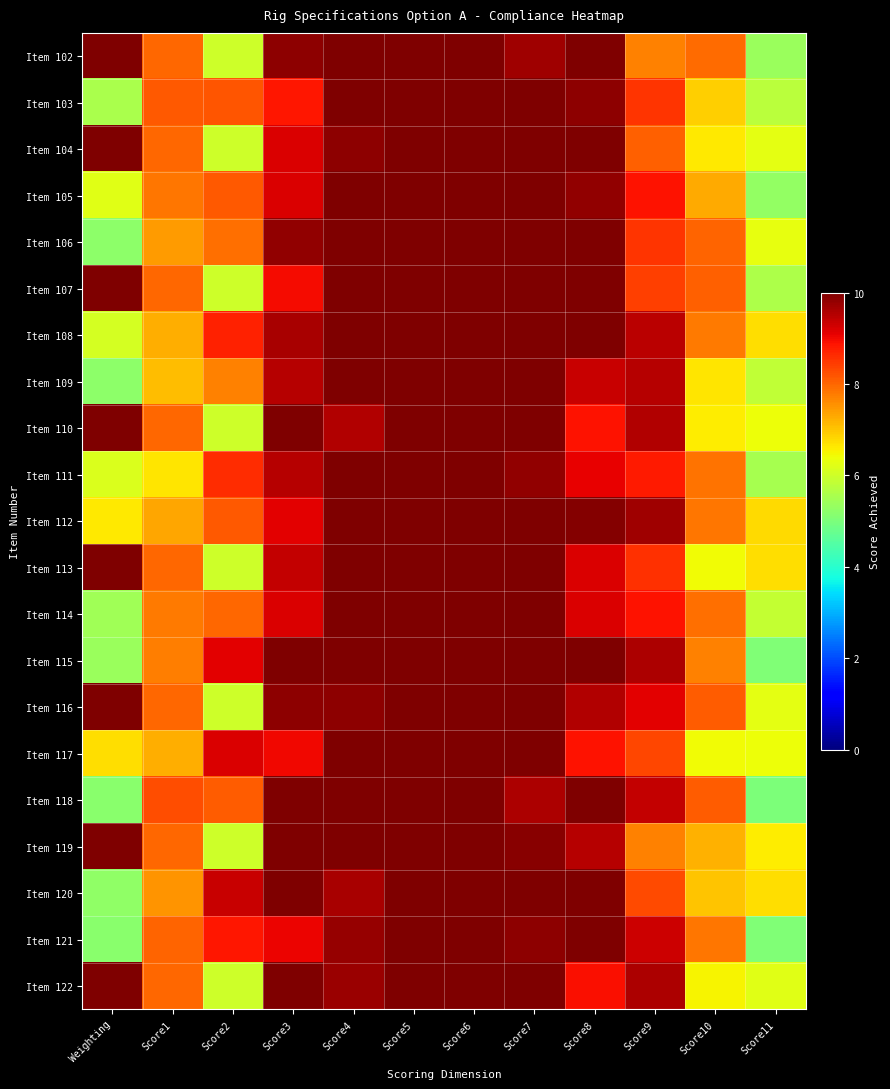

At which category does the chart reach its minimum across all series?

Score11